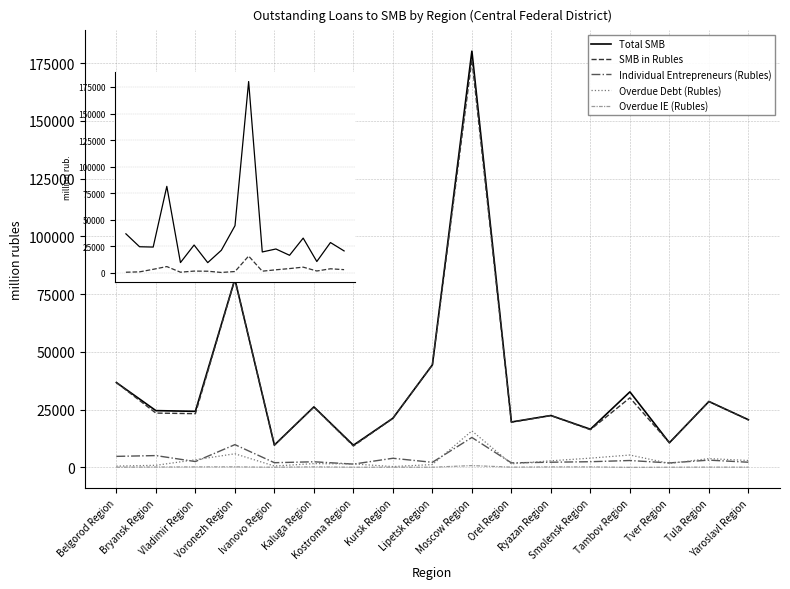

Which category has the highest value in the Individual Entrepreneurs (Rubles) series?

Moscow Region